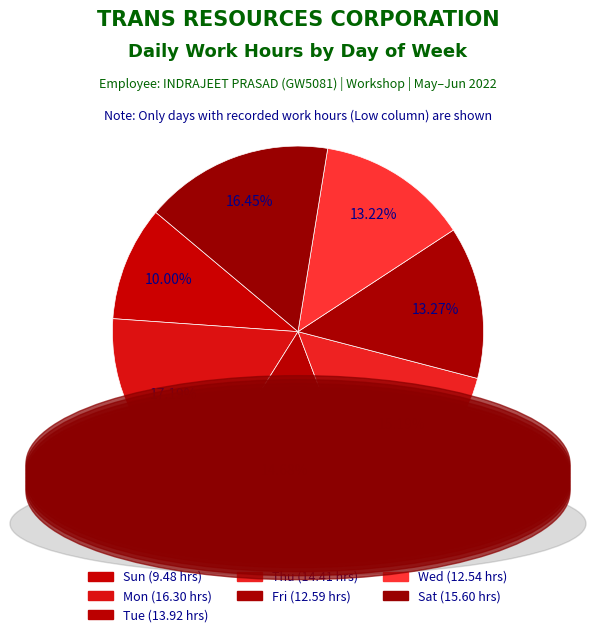

True or false: Fri accounts for 8% of the total.

False